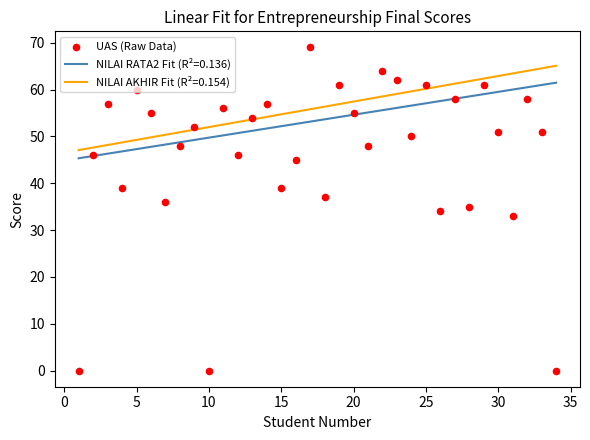

True or false: NILAI RATA2 Fit (R²=0.136) and NILAI AKHIR Fit (R²=0.154) cross at least once.

False